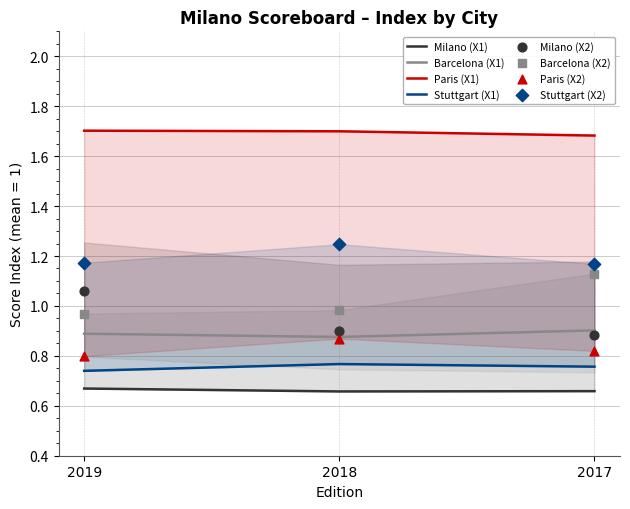

Is the value of Barcelona at 2017 greater than the value of Paris at 2018?

No